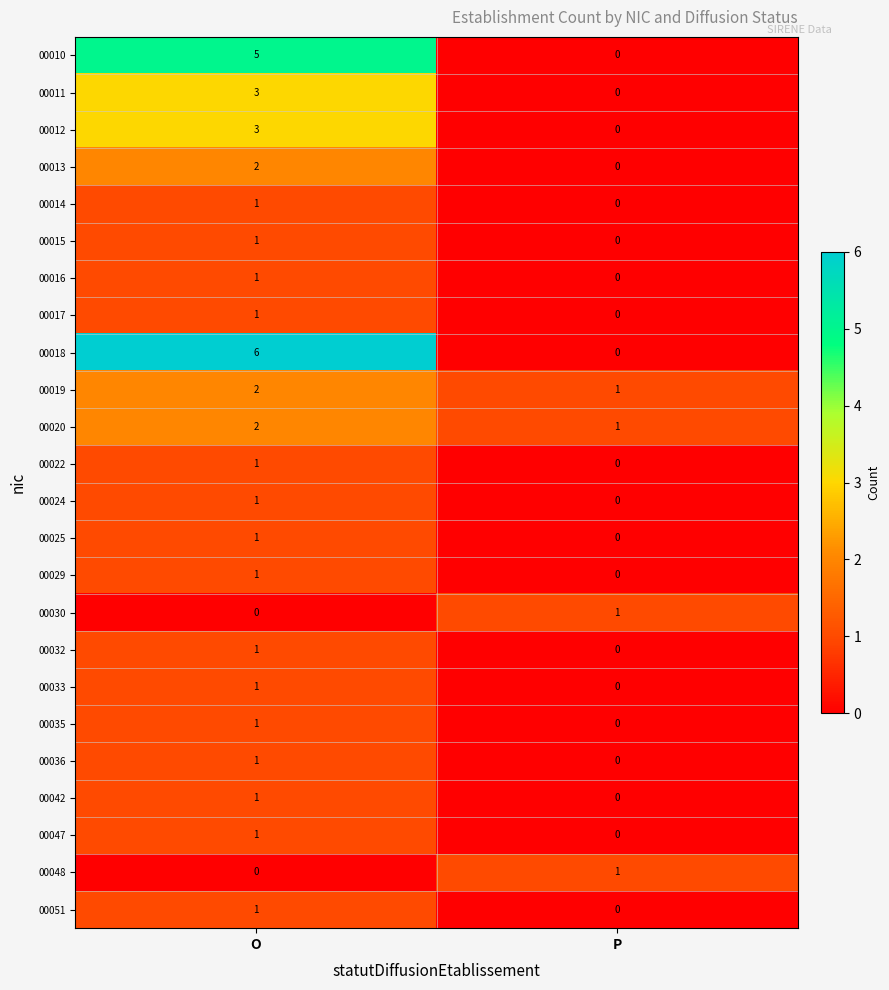

At how many categories does at least one series exceed 3?

1